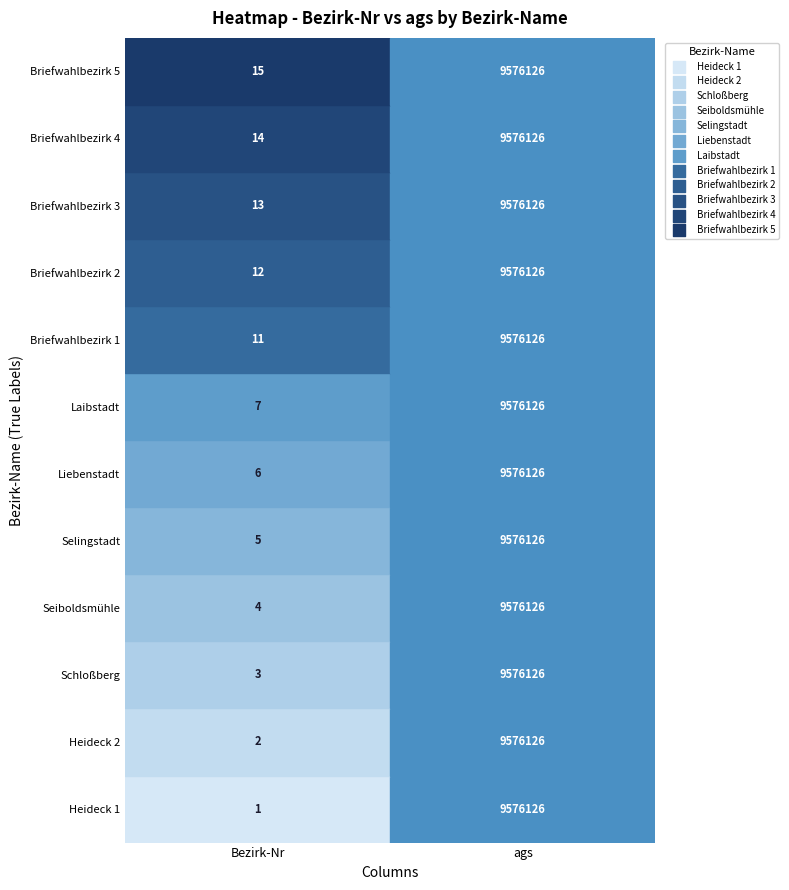

Reading left to right, what are all the values shown in this chart?

Heideck 1: 1	9576126
Heideck 2: 2	9576126
Schloßberg: 3	9576126
Seiboldsmühle: 4	9576126
Selingstadt: 5	9576126
Liebenstadt: 6	9576126
Laibstadt: 7	9576126
Briefwahlbezirk 1: 11	9576126
Briefwahlbezirk 2: 12	9576126
Briefwahlbezirk 3: 13	9576126
Briefwahlbezirk 4: 14	9576126
Briefwahlbezirk 5: 15	9576126